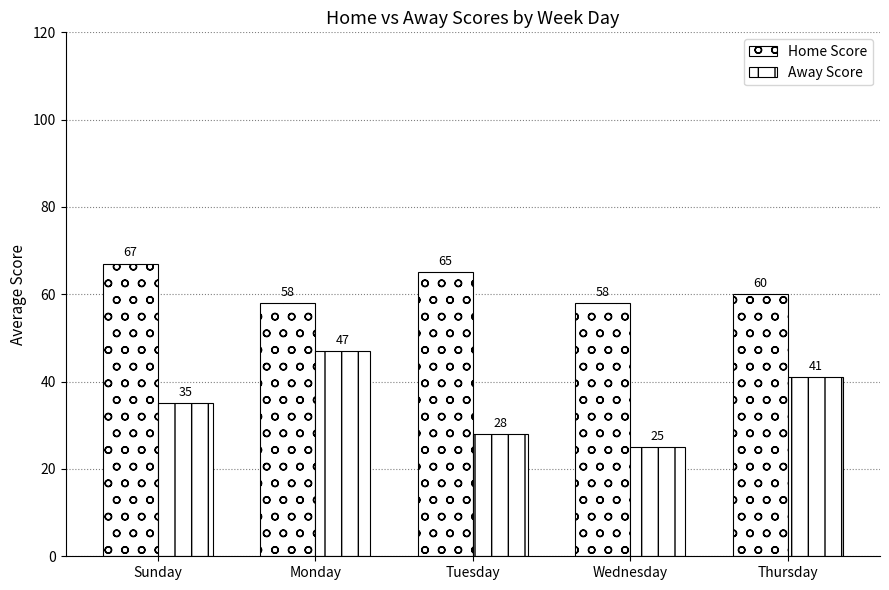

At which label does Home Score reach its peak?

Sunday